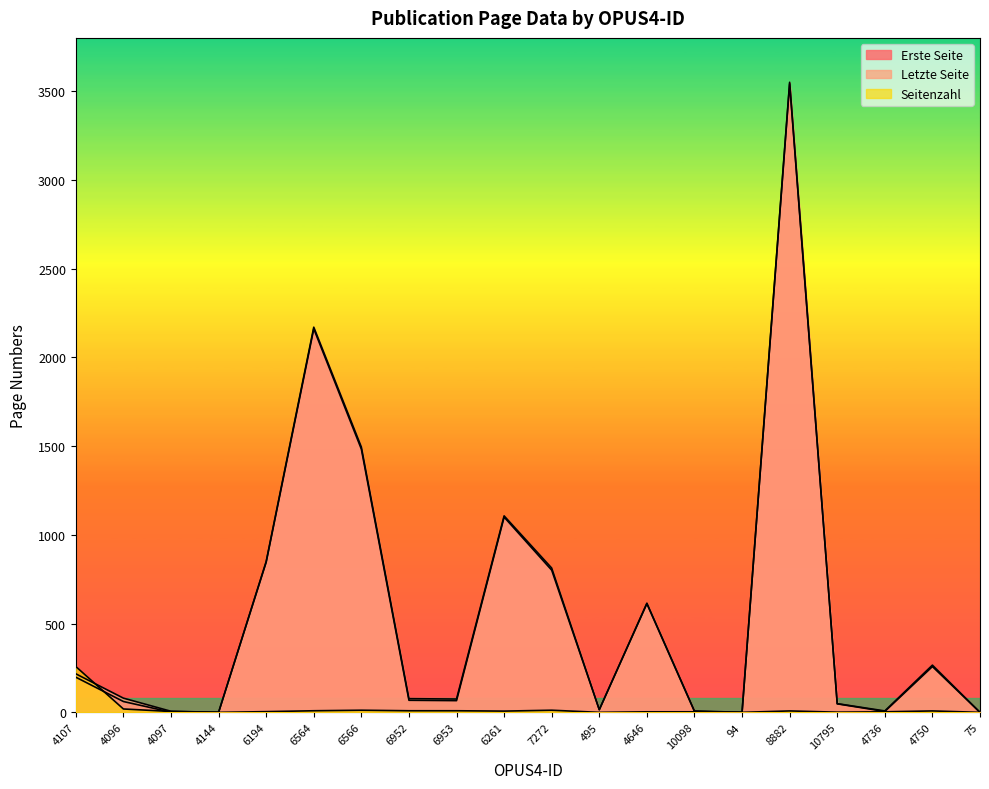

How many lines are shown in the chart?

3